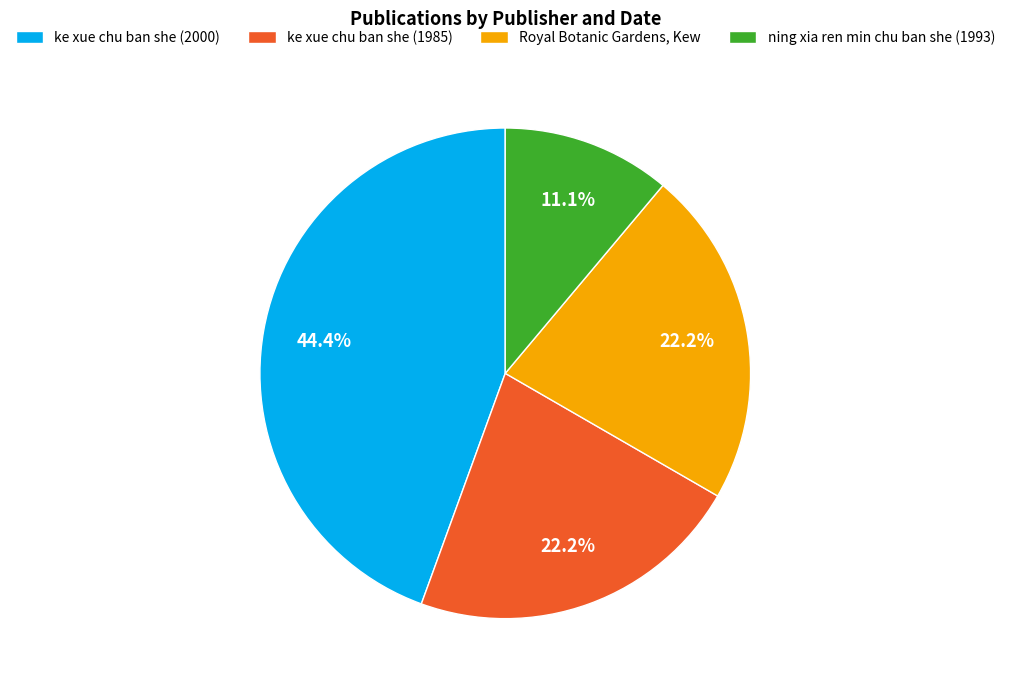

What is the smallest slice in the pie chart?

ning xia ren min chu ban she (1993)